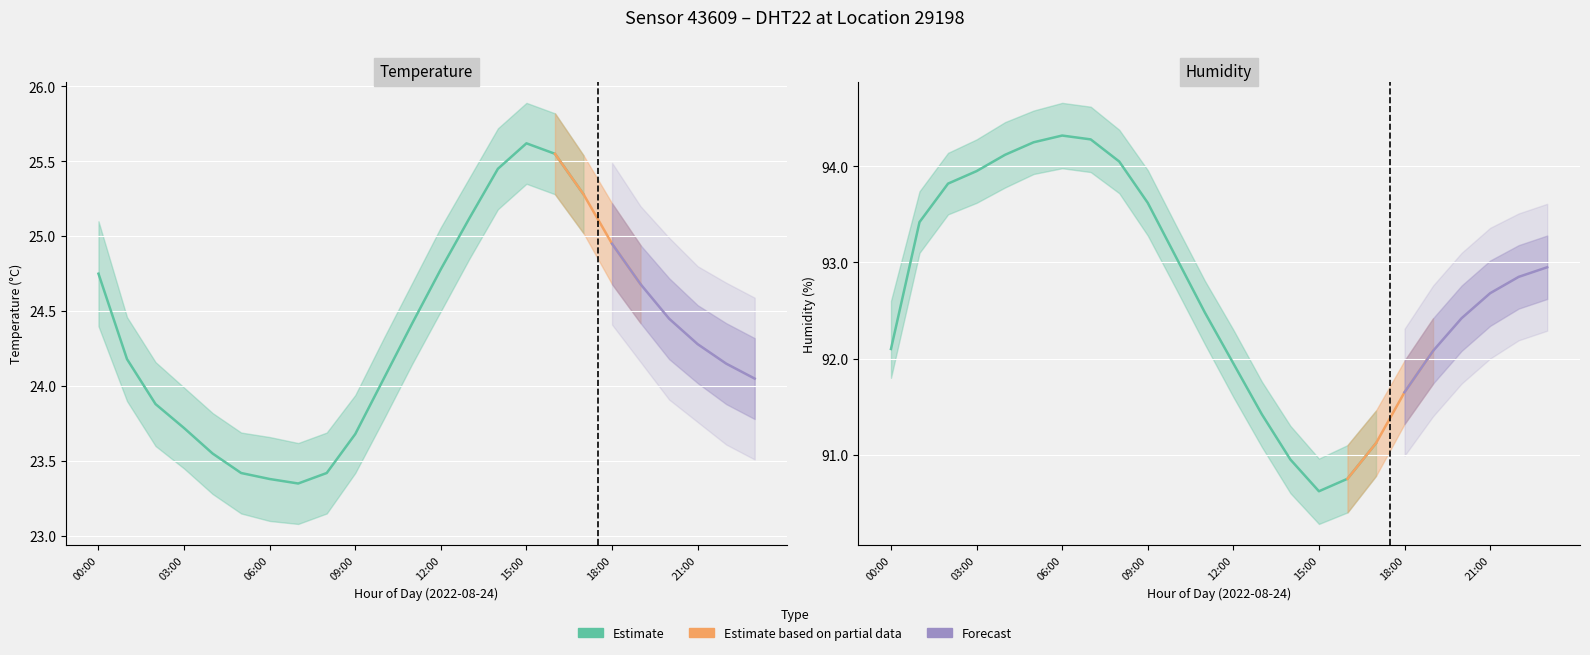

Is this an area chart (filled region under the line)?

No